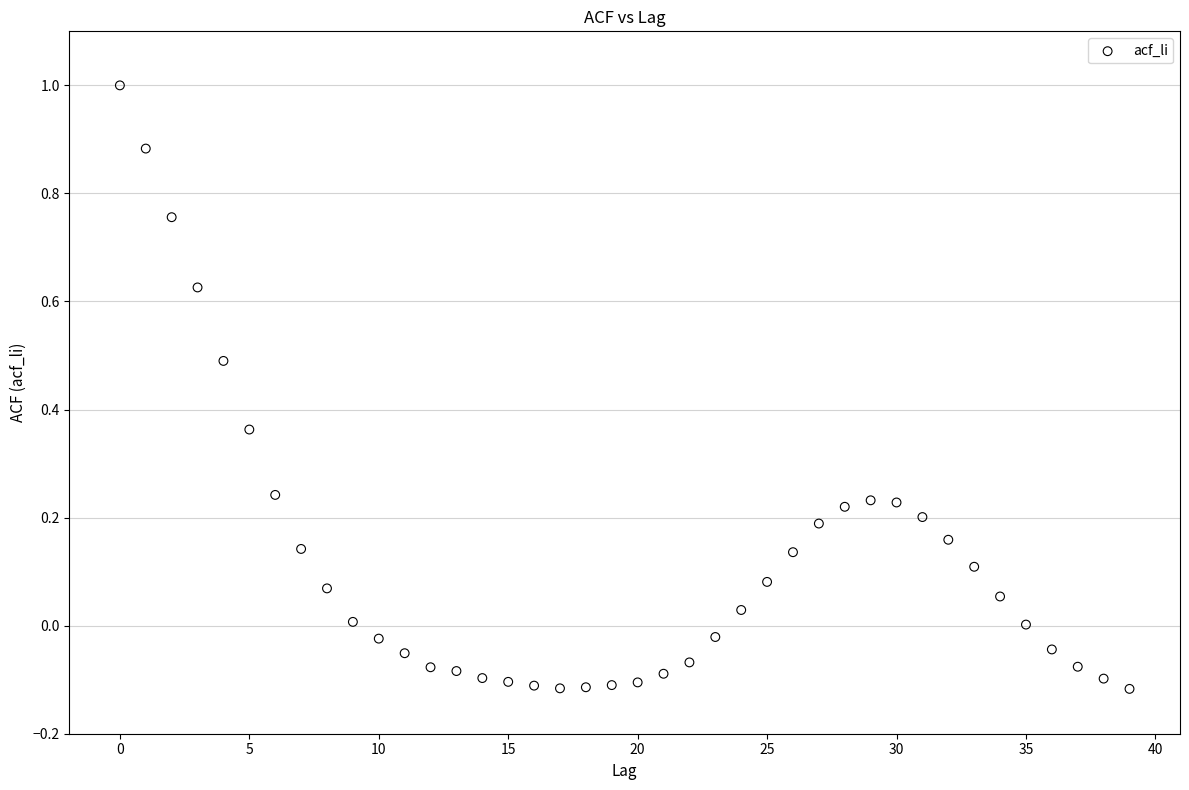

What is the range of Y values (max minus min)?

1.1